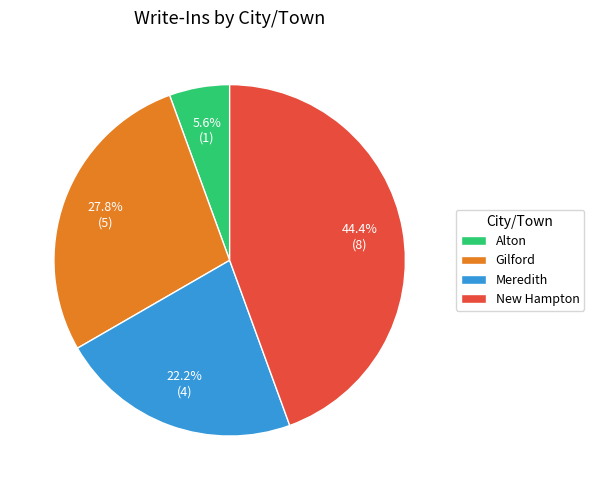

Which category has the biggest portion of the pie?

New Hampton